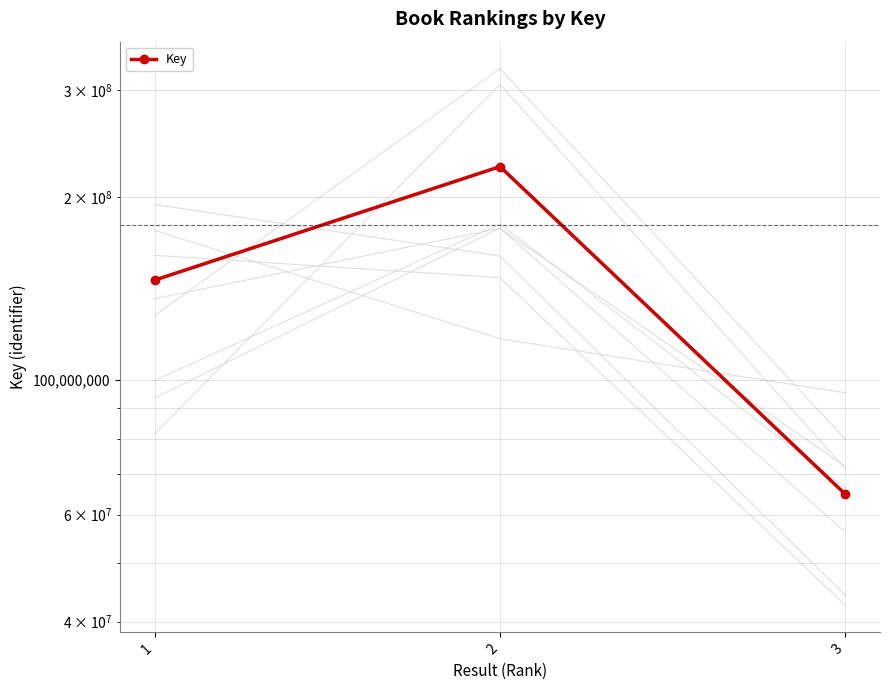

Rank the categories by value from highest to lowest.

2, 1, 3